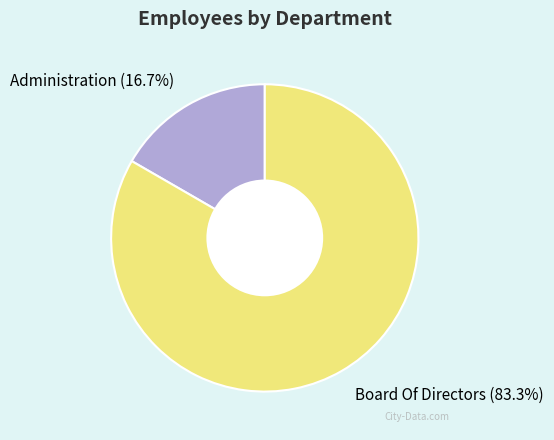

What percentage is NOT represented by Board Of Directors?

16.7%